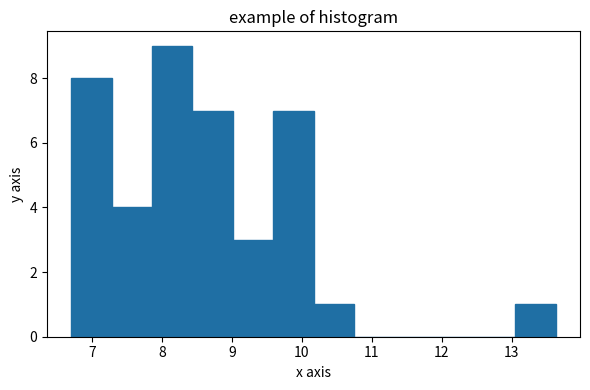

What is the height of the bar covering 6.7 to 7.3 on the x-axis? Neither the bar edges nor the heights are printed on the chart, so give them approximately, as read against the axes.

8